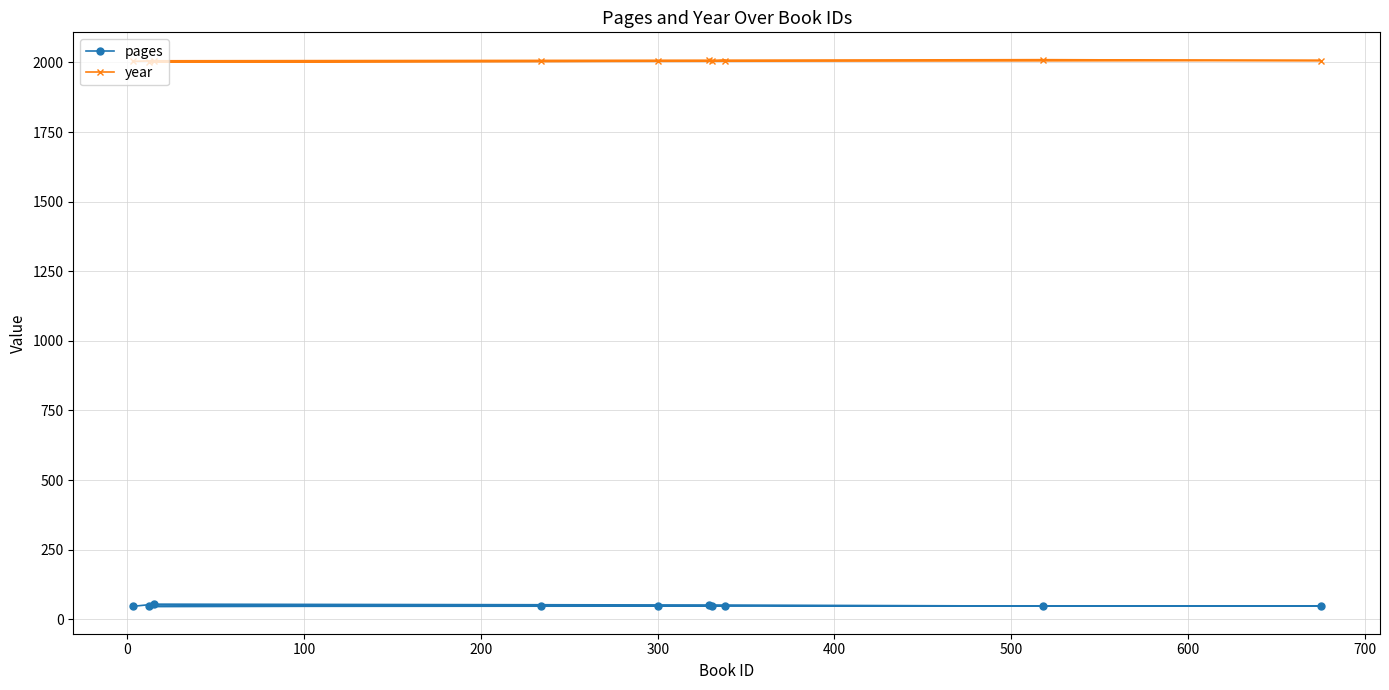

How many data points in pages are above 48?

2